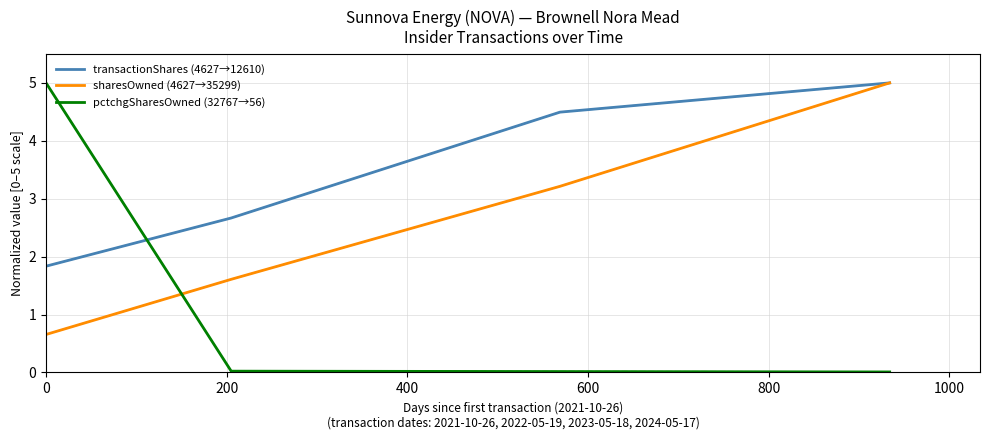

What is the highest value of the transactionShares (4627→12610) series?

5.0